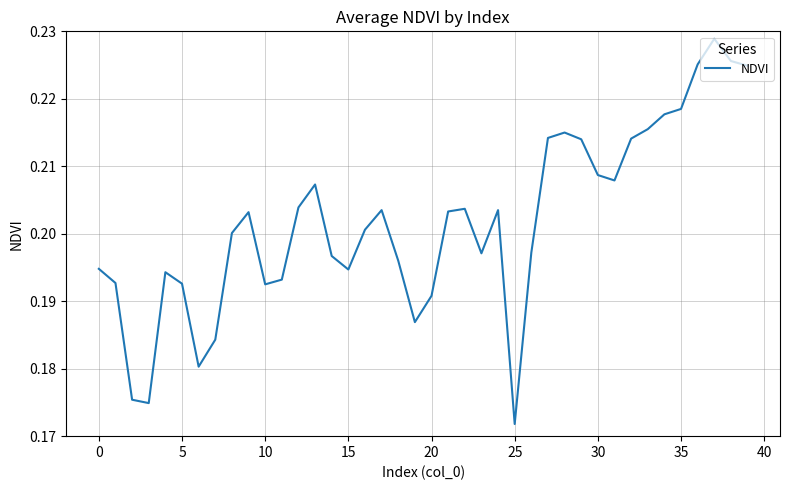

Where is the data nearest to the value 0?

25